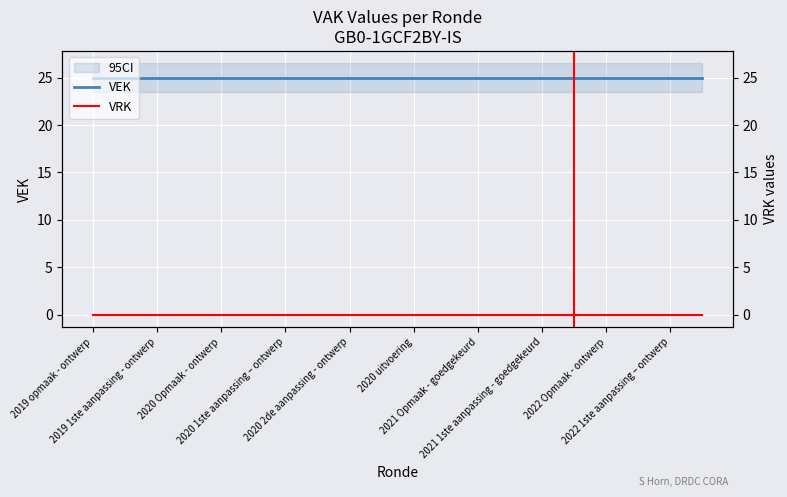

Which category has the lowest value in the VEK series?

2019 opmaak - ontwerp